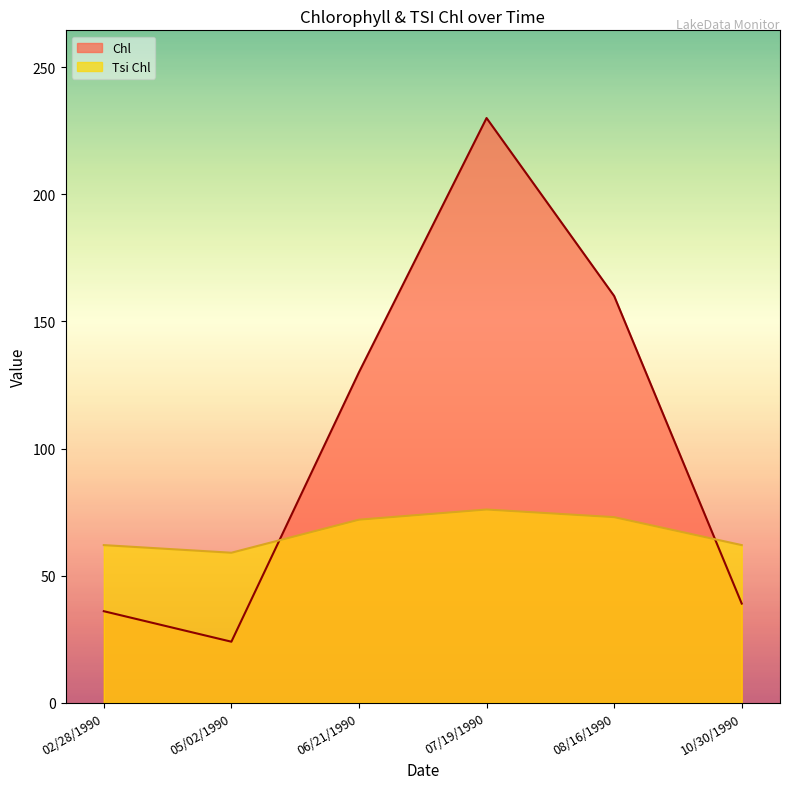

What is the minimum value for Chl?

24